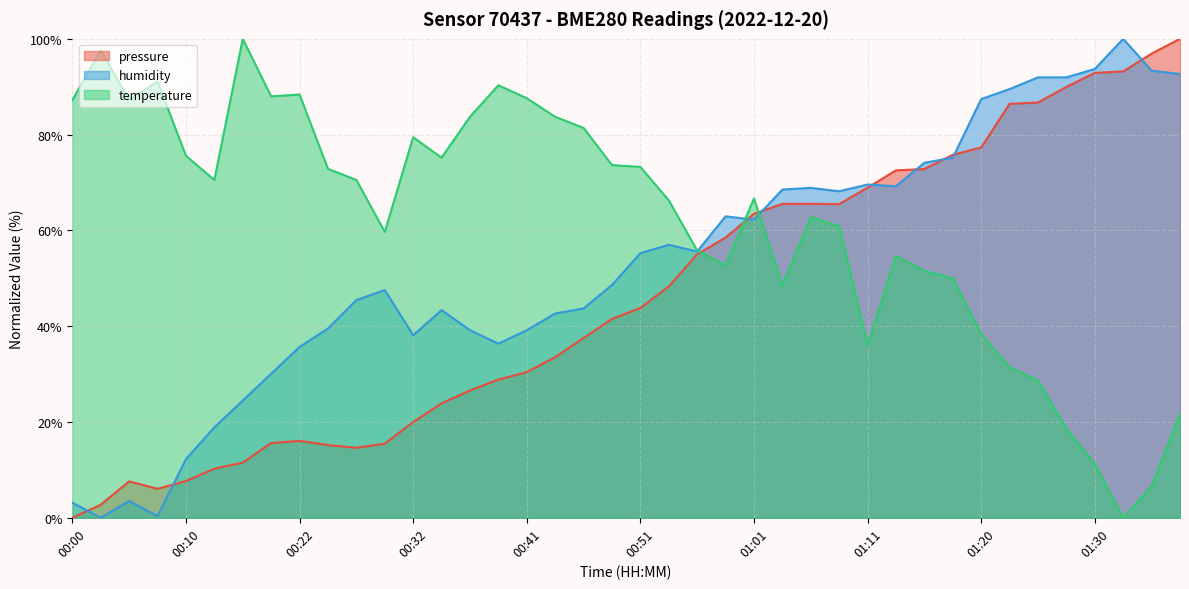

What are all the series names shown in the legend?

pressure, humidity, temperature